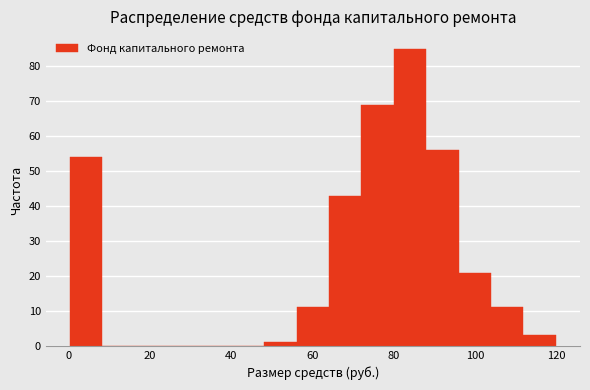

Read against the x-axis, roughly where is the centre of the tallest bar?

84